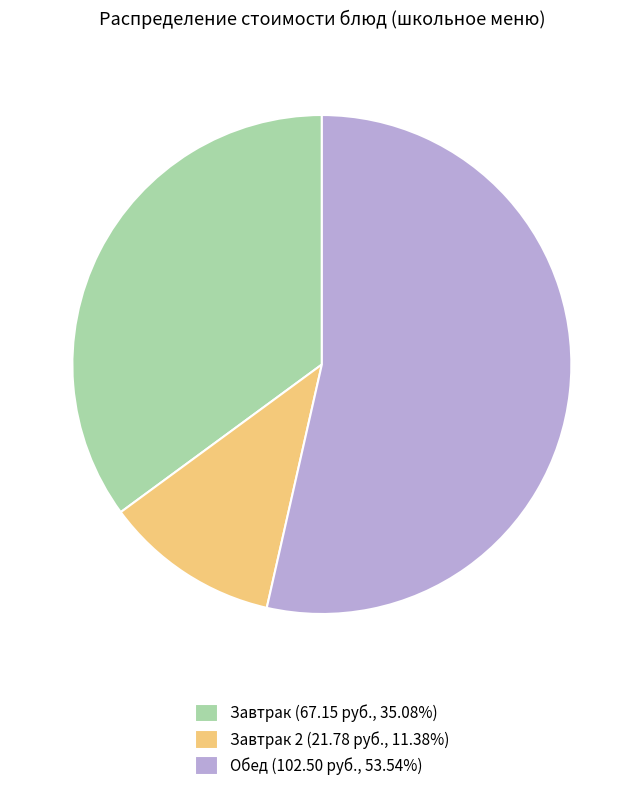

What is the ratio of the value at Завтрак (67.15 руб., 35.08%) to the value at Завтрак 2 (21.78 руб., 11.38%)?

3.1